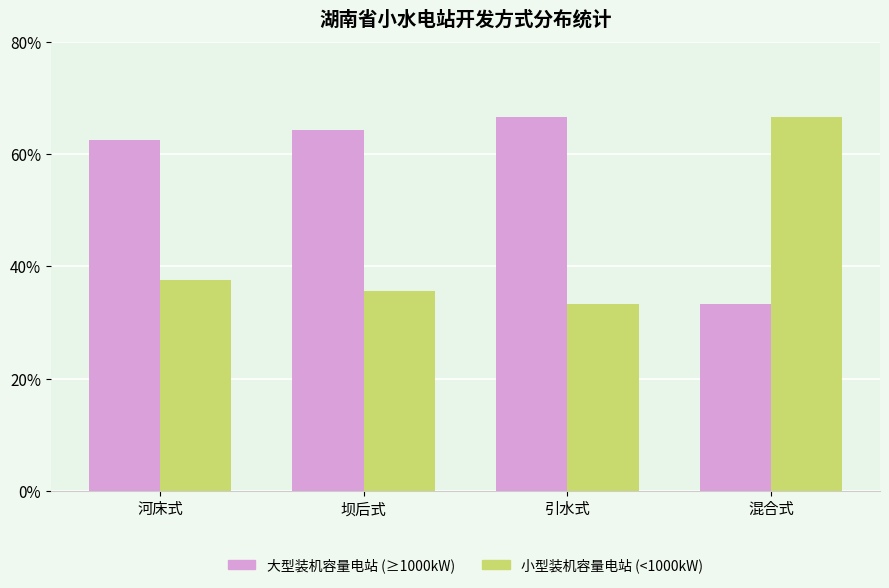

What is the difference between the highest and lowest values at 坝后式?

28.6